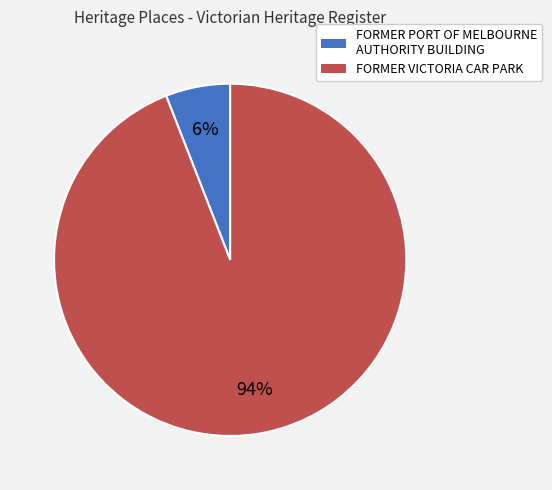

Does FORMER VICTORIA CAR PARK represent more than half of the total?

Yes